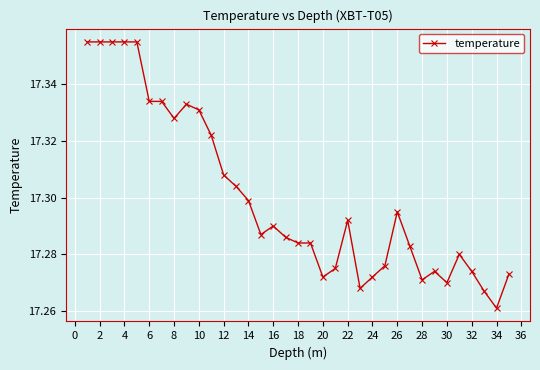

Count the values in the range 17 to 18.

35